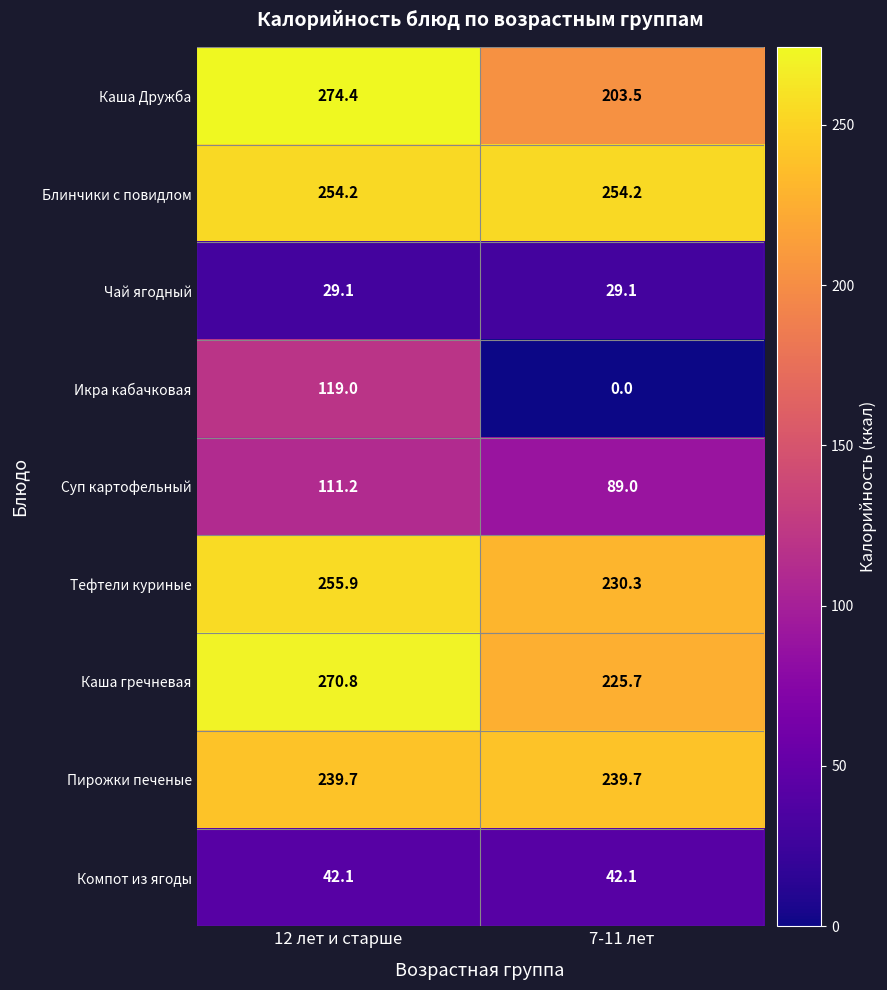

What is the sum of all Каша гречневая values?

496.5